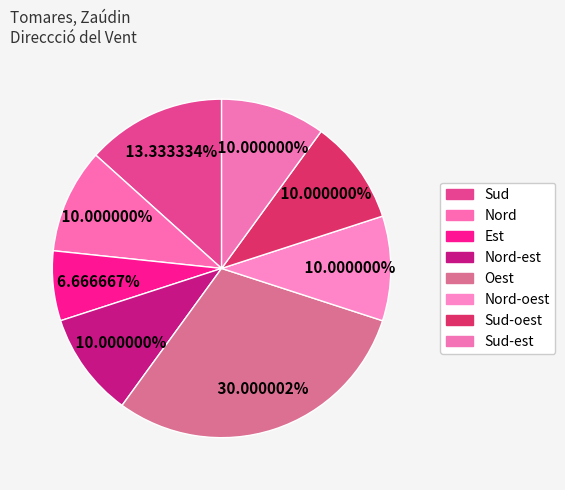

Which category has the smallest portion of the pie?

Est